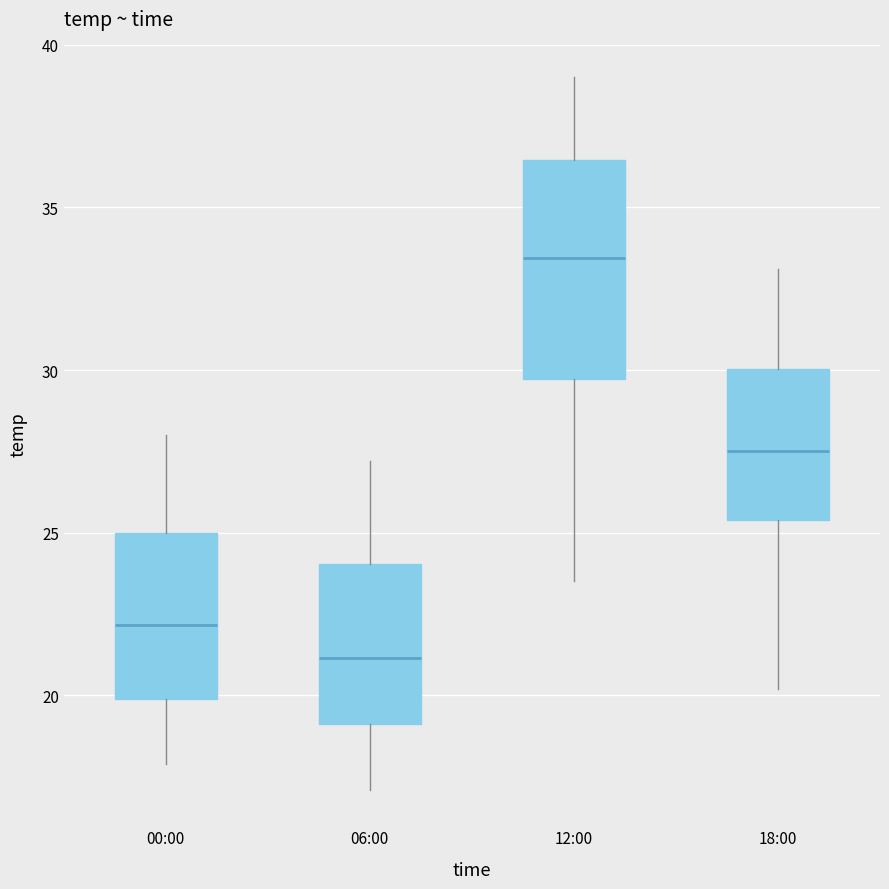

Where does the upper whisker of the box for 18:00 end on the y-axis? The values are not printed on the chart, so give them approximately, as read against the axis.

33.0